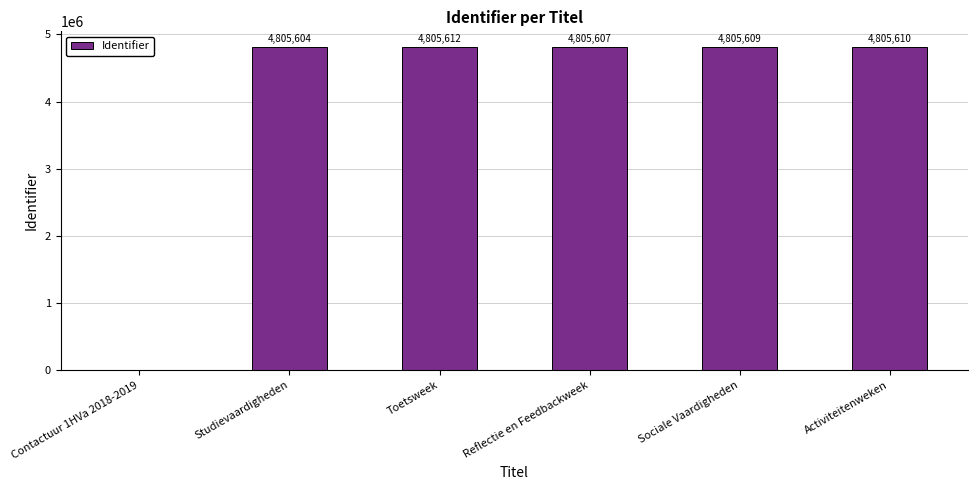

At which category does the chart reach its peak across all series?

Toetsweek